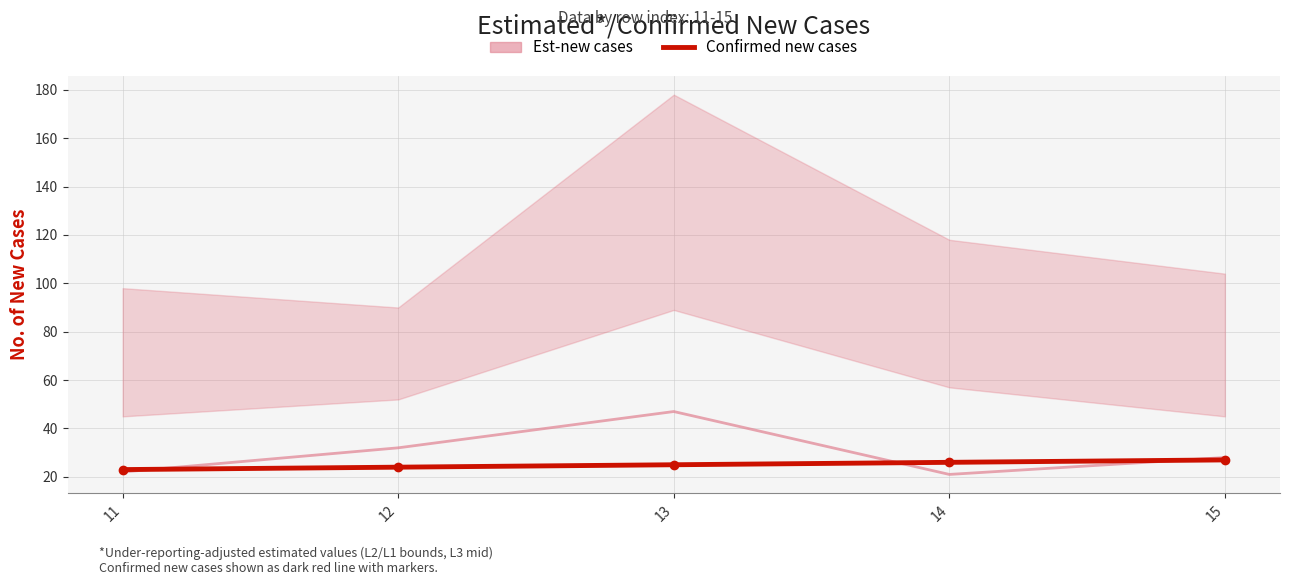

What is the difference between the Confirmed new cases values at 12 and 13?

1